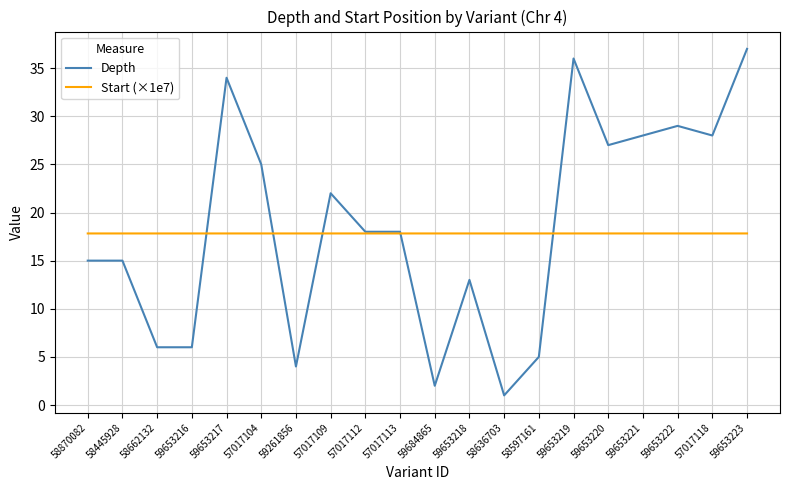

Does the chart display data point markers on the line(s)?

No